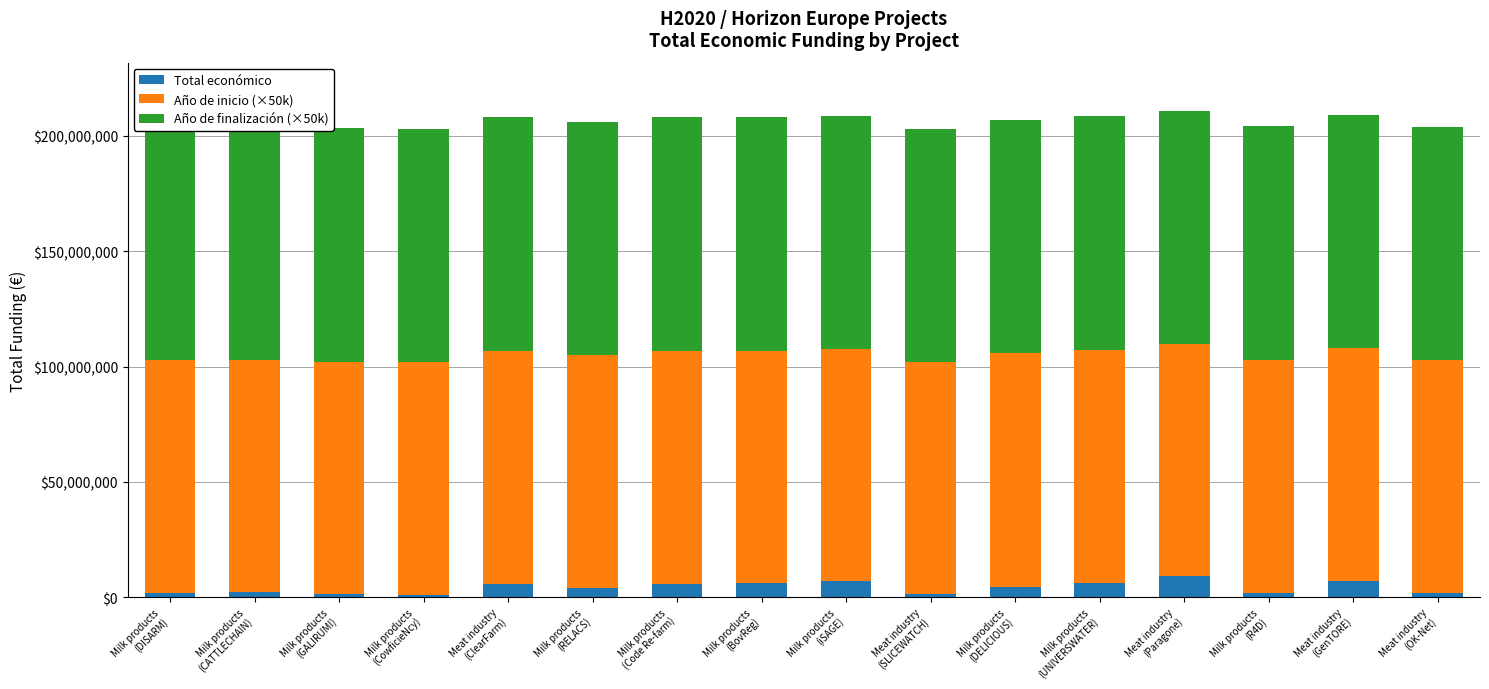

What is the highest value of the Total económico series?

8998559